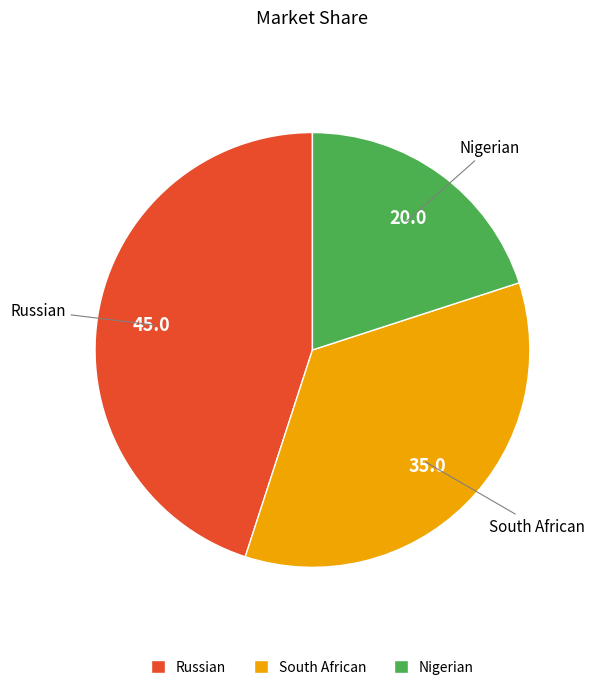

What is the largest slice in the pie chart?

Russian